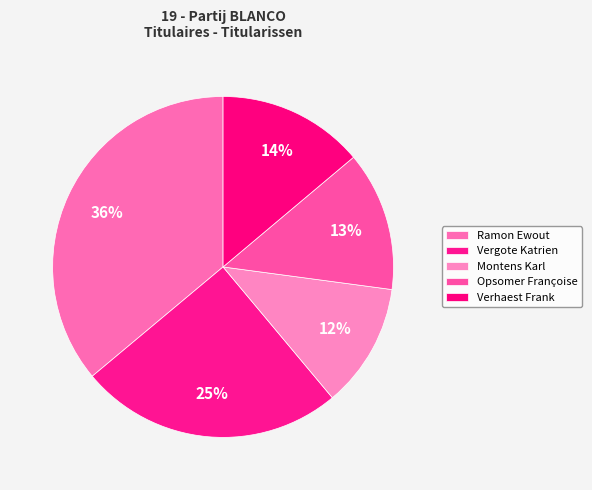

Is there any slice that represents more than half of the pie?

No